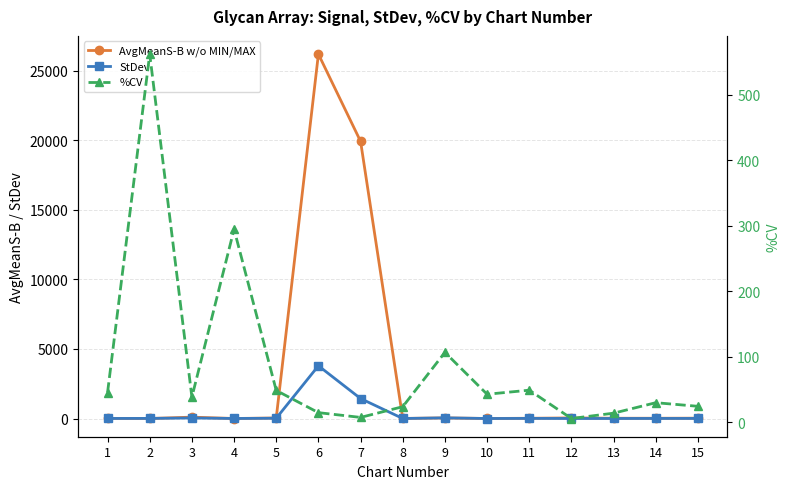

How many interior local valleys does the StDev series have?

4